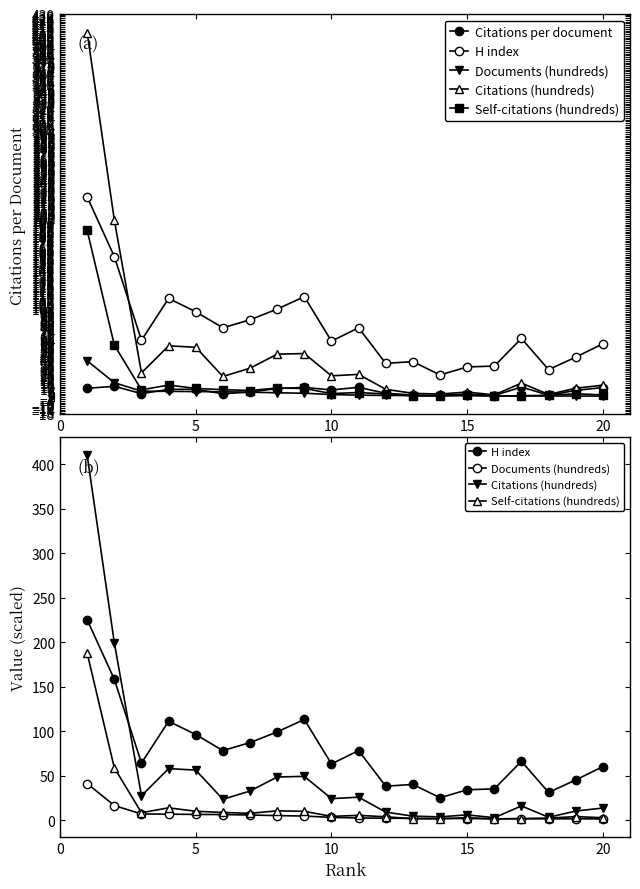

What is the value of the Documents (hundreds) point at the 5th from the left?

6.3